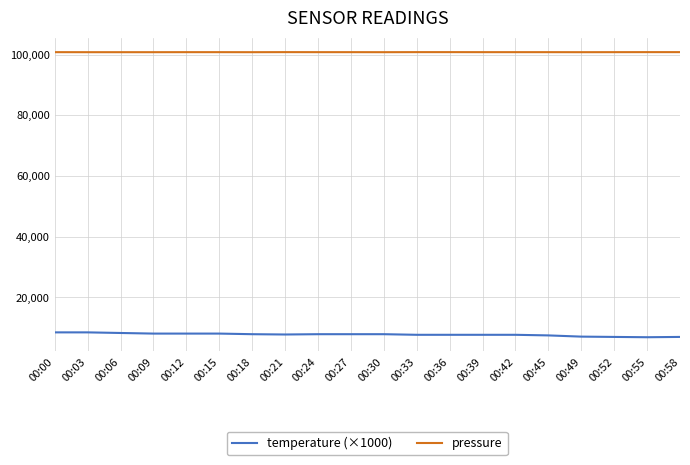

What is the average value of the temperature (×1000) series?

7765